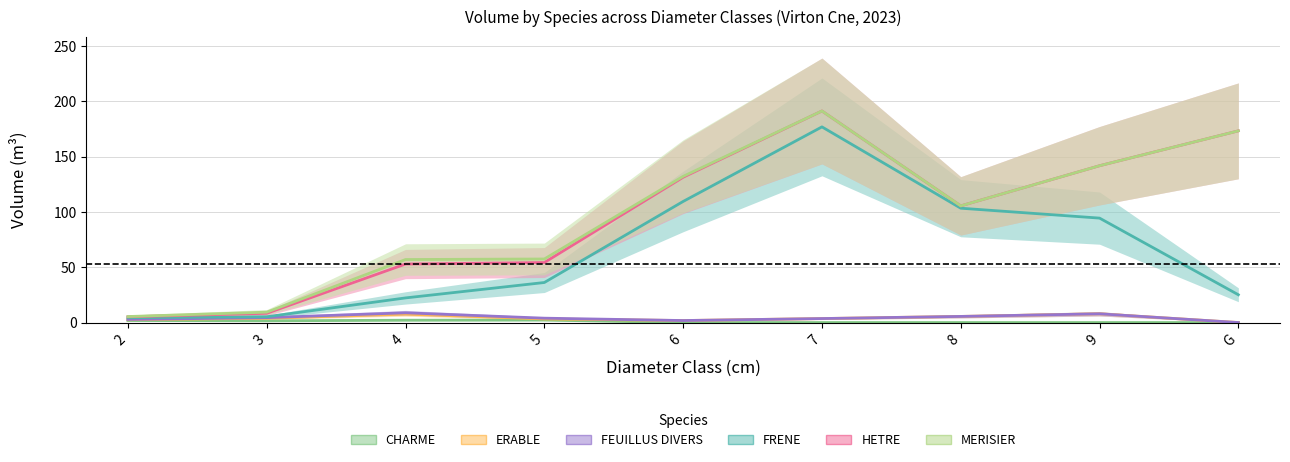

Reading right to left, transcribe all the data shown in this chart.

CHARME: G=0.0	9=0.0	8=0.0	7=0.0	6=0.0	5=2.2	4=2.1	3=1.6	2=1.8
ERABLE: G=0.0	9=7.9	8=5.5	7=3.6	6=1.8	5=3.3	4=7.6	3=3.9	2=2.5
FEUILLUS DIVERS: G=0.0	9=7.9	8=5.5	7=3.6	6=1.8	5=3.9	4=8.8	3=4.4	2=2.8
FRENE: G=25.1	9=94.4	8=103.4	7=176.9	6=109.5	5=36.2	4=22.3	3=5.2	2=4.4
HETRE: G=173.3	9=141.8	8=105.5	7=191.3	6=131.4	5=54.2	4=52.9	3=8.3	2=5.2
MERISIER: G=173.3	9=141.8	8=105.5	7=191.3	6=132.2	5=57.5	4=57.0	3=9.4	2=5.4